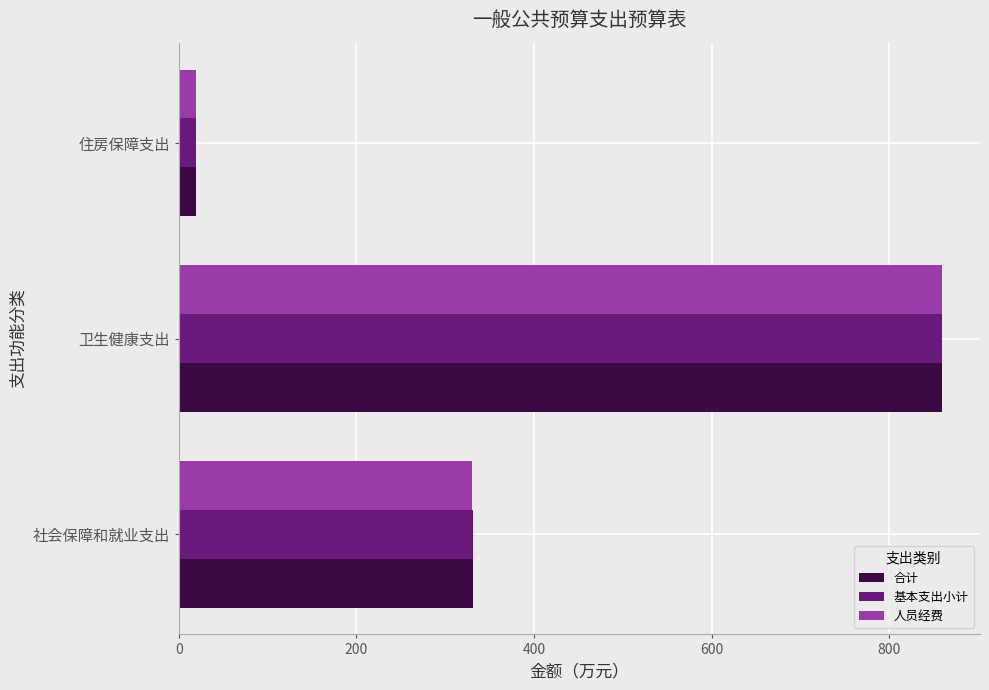

What are all the series names shown in the legend?

合计, 基本支出小计, 人员经费